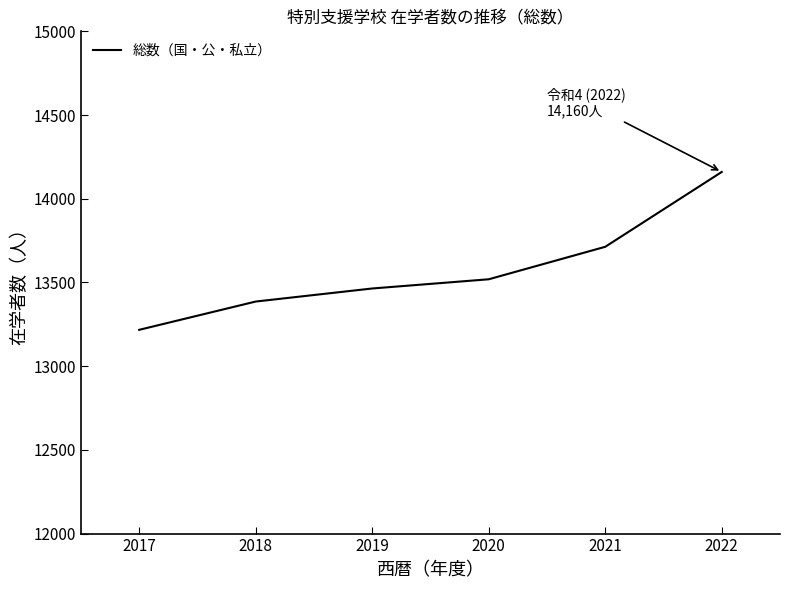

Does the chart display data point markers on the line(s)?

No